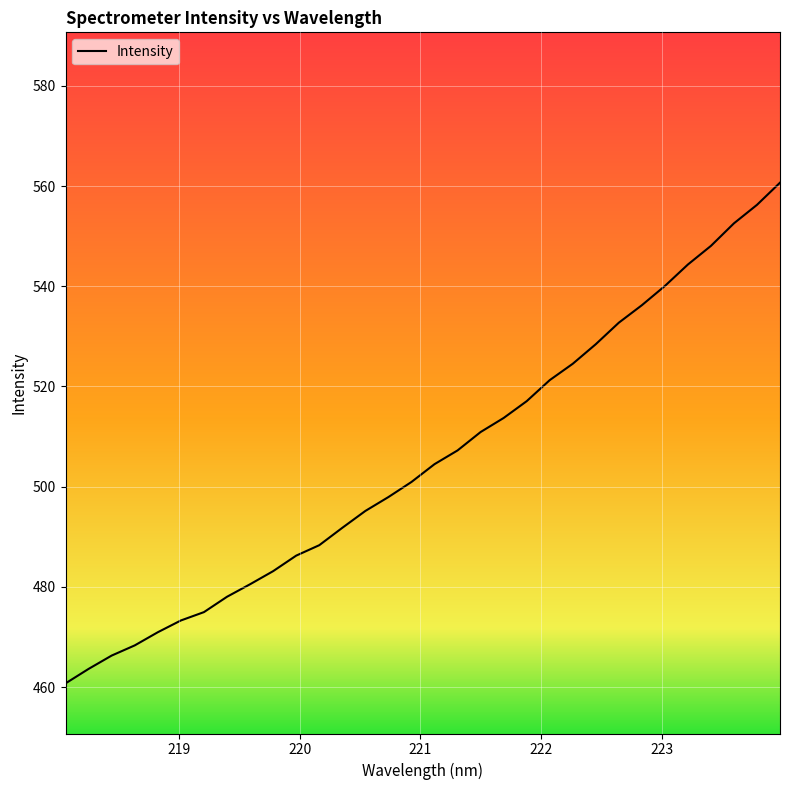

What is the smallest value displayed?

460.8